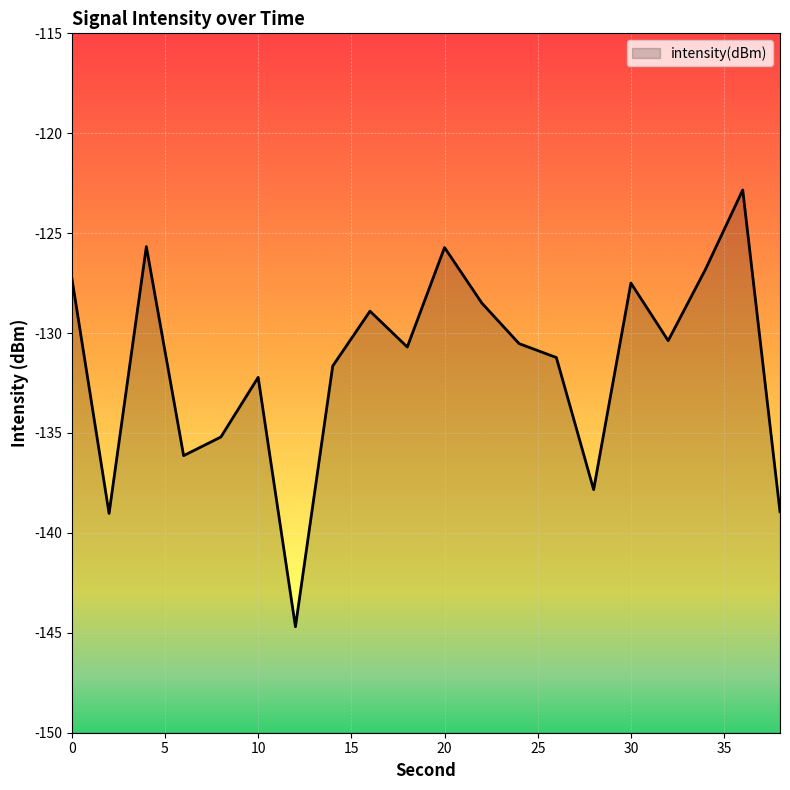

Which label corresponds to the smallest value in the chart?

12